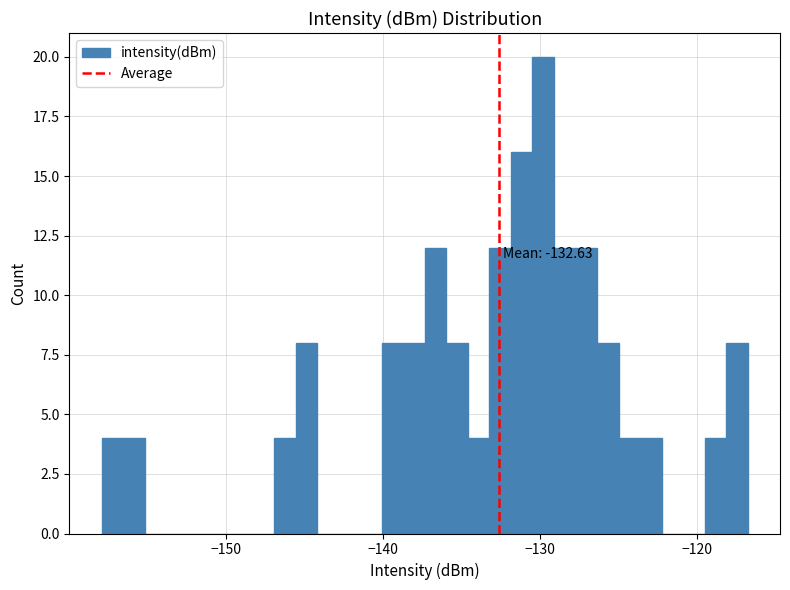

Around what value on the x-axis is the tallest bar? Give the approximate position of its centre, as read against the axis.

-130